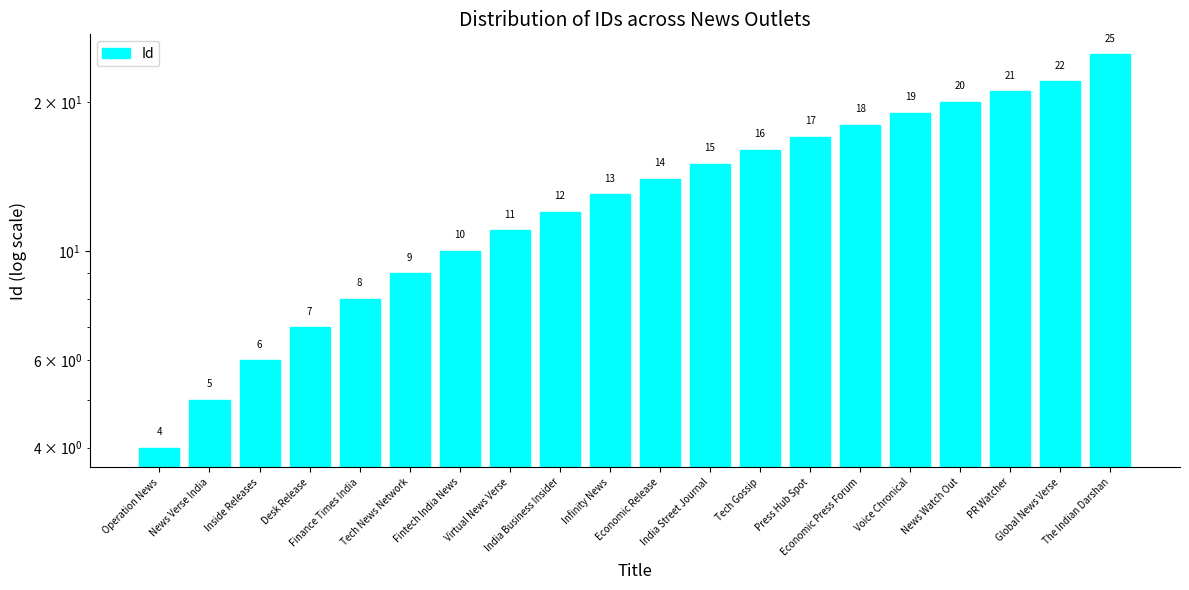

What is the smallest value displayed?

4